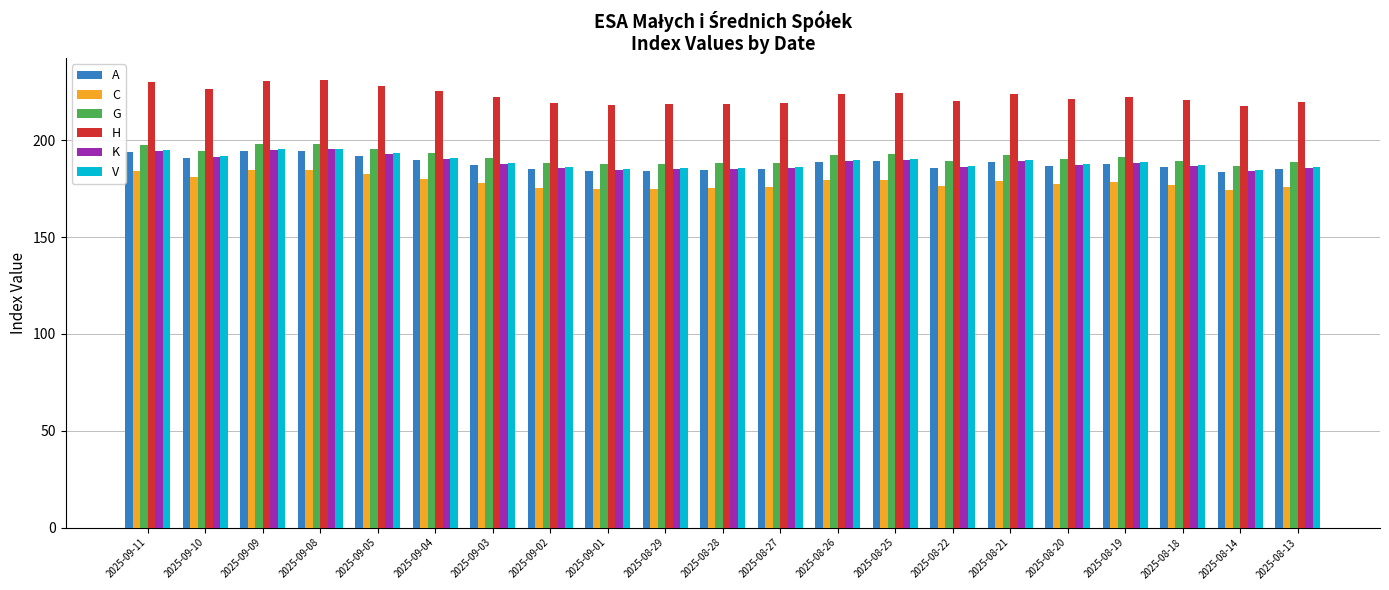

Count the number of data series in this chart.

6